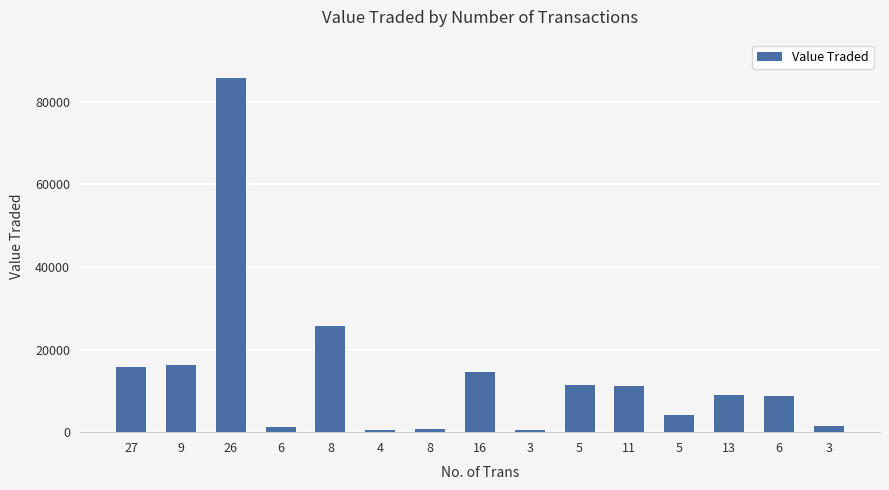

Count the number of categories in the chart.

15